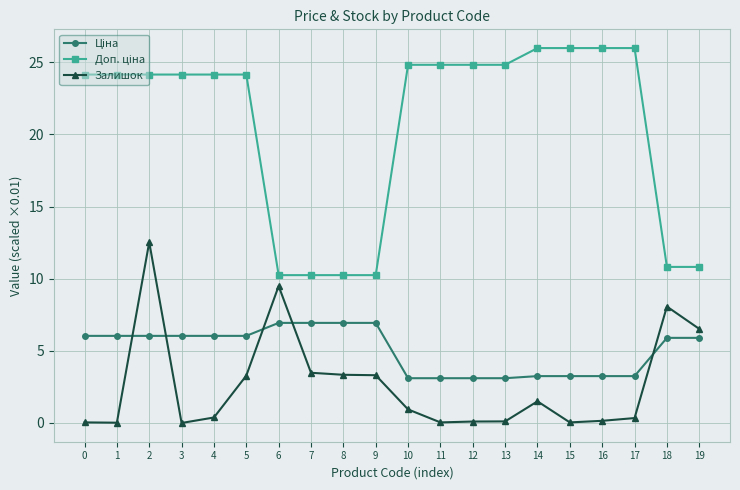

The Залишок series shows 6.0 at 2. True or false?

False